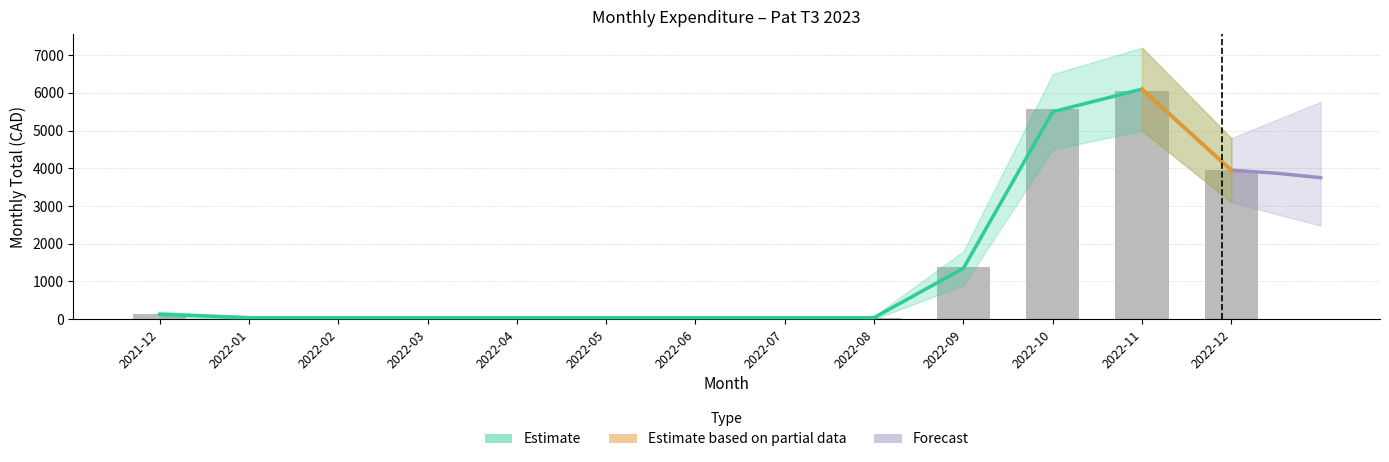

True or false: the data shows 288.5 at 2022-09.

False